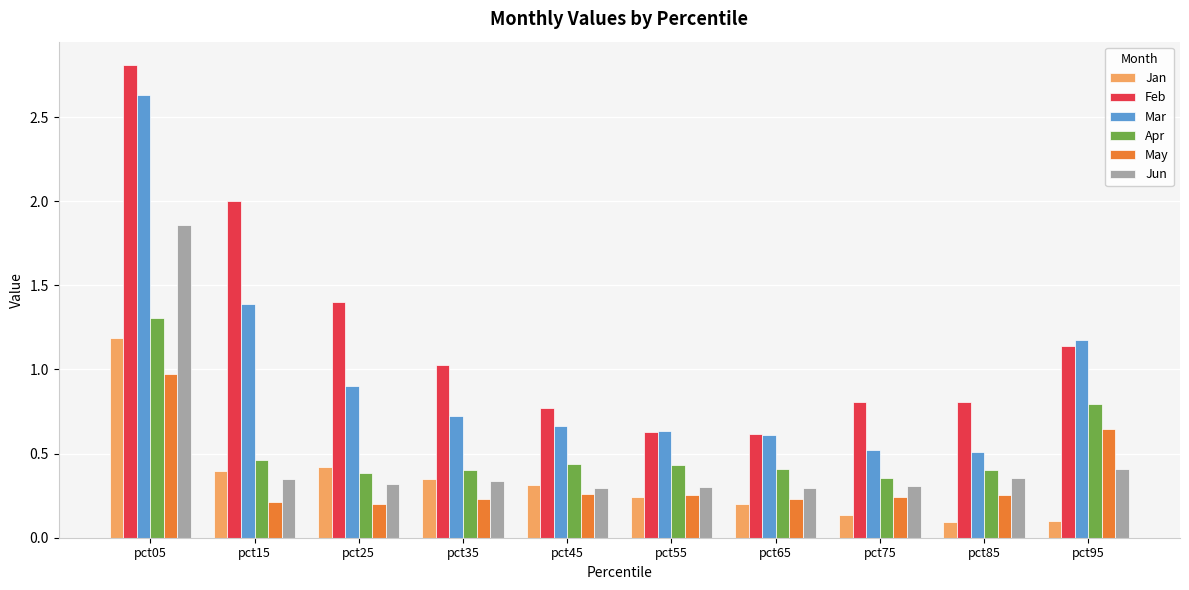

Is it true that Feb equals 1.0 at pct45?

False